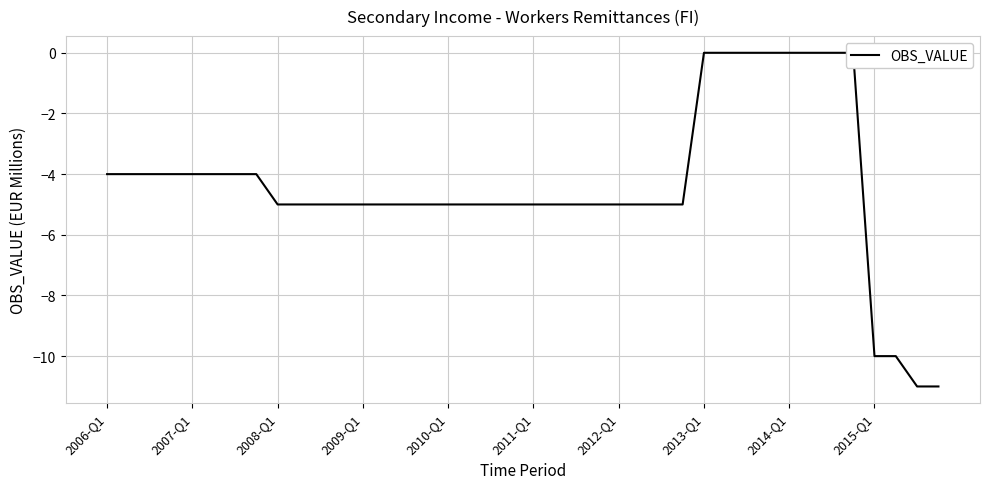

What is the sum of all values?

-174